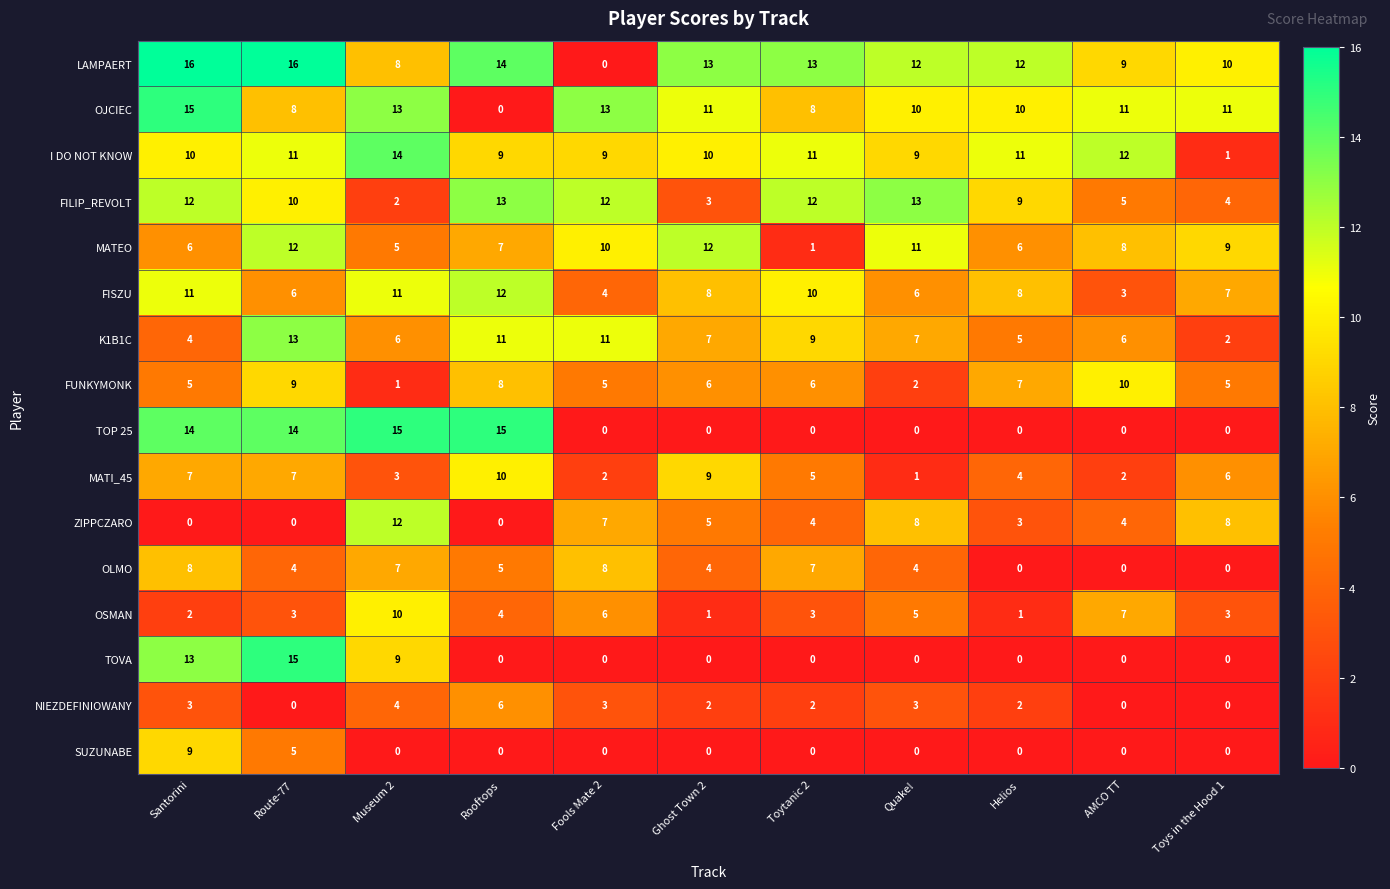

Which series changed the most between Ghost Town 2 and Quake!?

FILIP_REVOLT